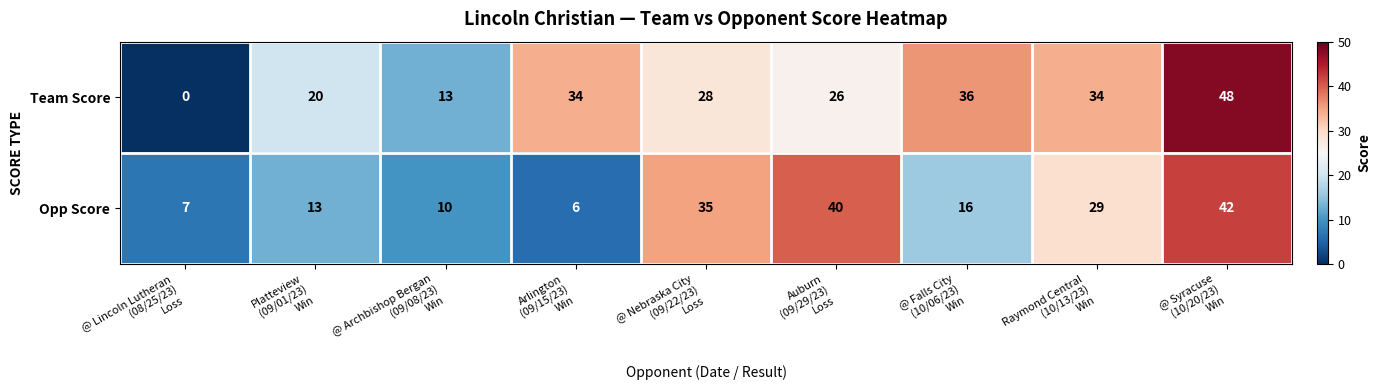

What is the total value across all series at @ Archbishop Bergan
(09/08/23)
Win?

23